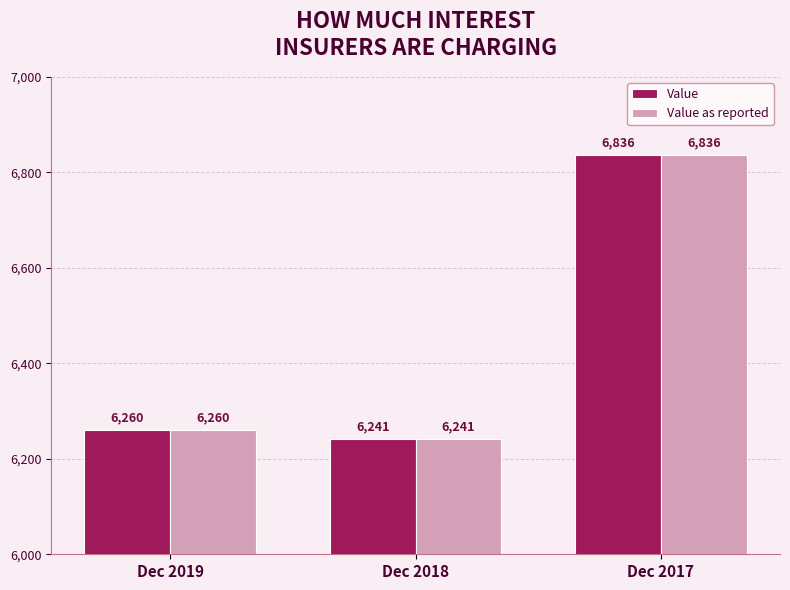

At which category is the sum across all series the highest?

Dec 2017